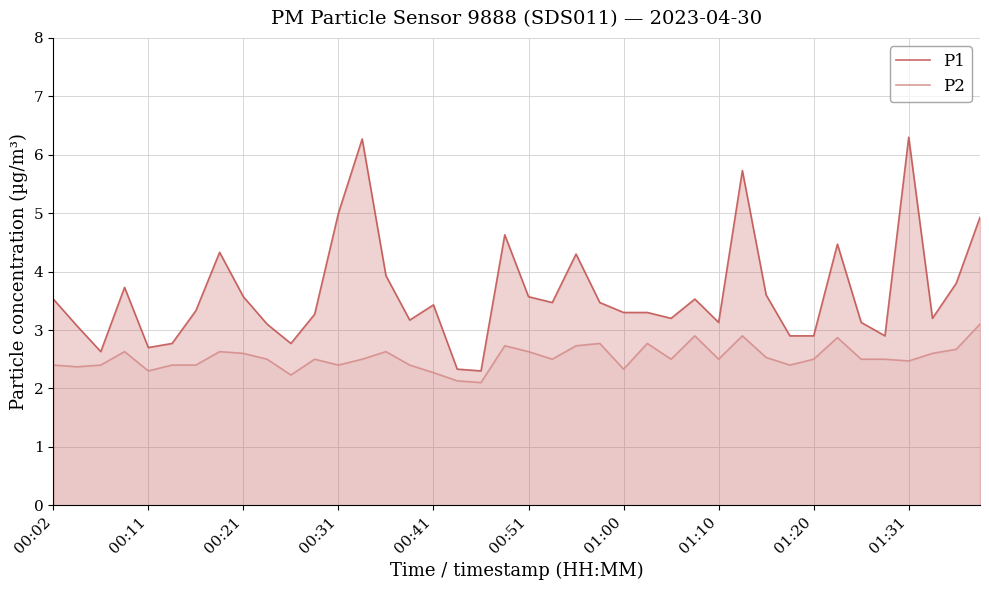

Which series has the largest total across all categories?

P1